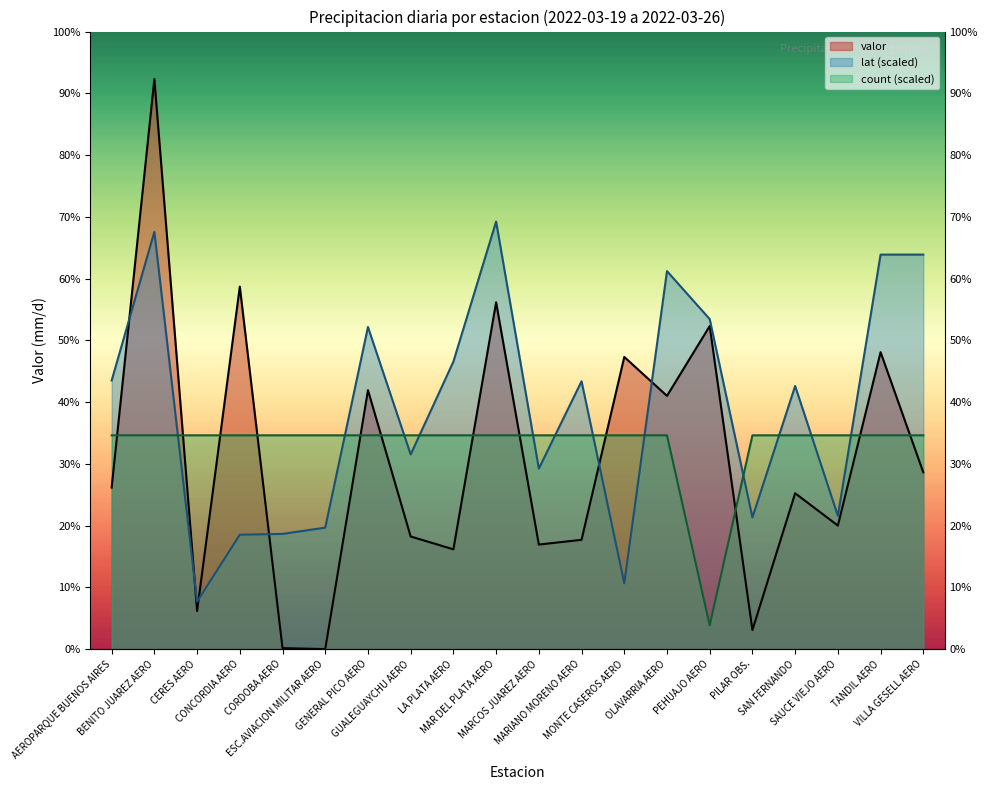

Where does the valor series first go above 34?

BENITO JUAREZ AERO